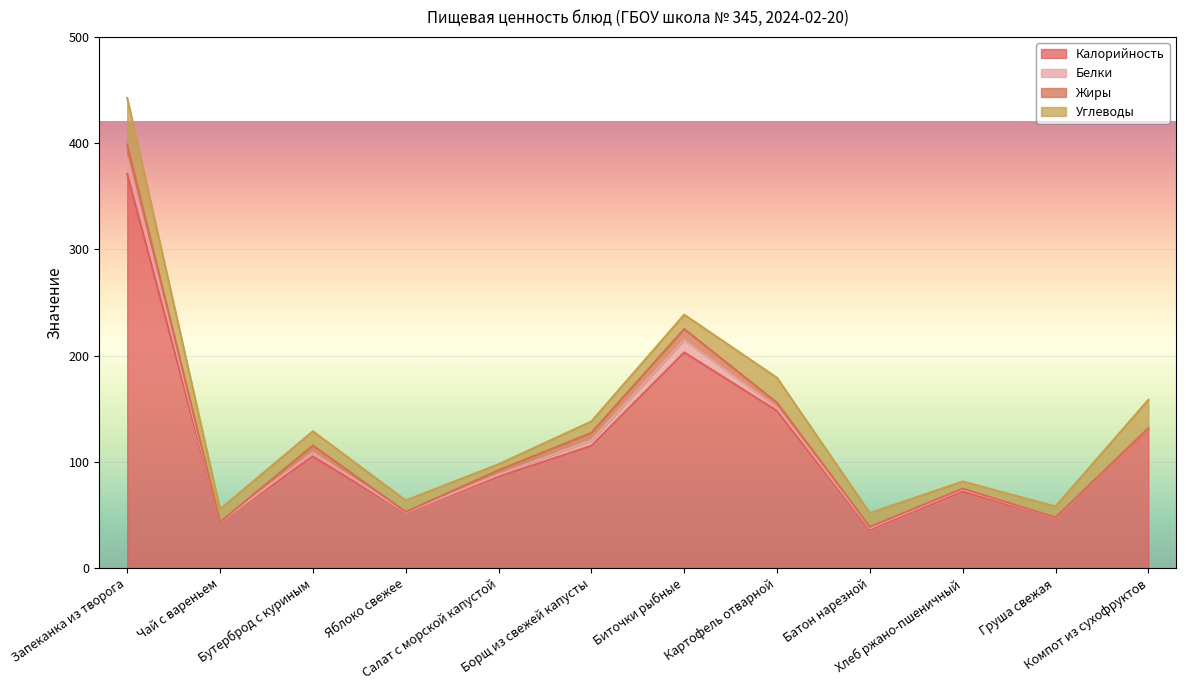

Reading left to right, what are all the values shown in this chart?

Калорийность: Запеканка из творога=371.0	Чай с вареньем=43.0	Бутерброд с куриным=105.0	Яблоко свежее=52.0	Салат с морской капустой=86.0	Борщ из свежей капусты=115.0	Биточки рыбные=203.0	Картофель отварной=148.0	Батон нарезной=36.0	Хлеб ржано-пшеничный=72.0	Груша свежая=47.0	Компот из сухофруктов=131.0
Белки: Запеканка из творога=15.2	Чай с вареньем=0.2	Бутерброд с куриным=3.6	Яблоко свежее=0.4	Салат с морской капустой=1.9	Борщ из свежей капусты=5.3	Биточки рыбные=11.7	Картофель отварной=2.9	Батон нарезной=1.6	Хлеб ржано-пшеничный=2.0	Груша свежая=0.4	Компот из сухофруктов=0.6
Жиры: Запеканка из творога=12.4	Чай с вареньем=0.1	Бутерброд с куриным=6.8	Яблоко свежее=0.4	Салат с морской капустой=4.2	Борщ из свежей капусты=7.0	Биточки рыбные=10.3	Картофель отварной=4.7	Батон нарезной=1.2	Хлеб ржано-пшеничный=0.8	Груша свежая=0.3	Компот из сухофруктов=0.1
Углеводы: Запеканка из творога=43.9	Чай с вареньем=12.1	Бутерброд с куриным=13.4	Яблоко свежее=10.8	Салат с морской капустой=5.6	Борщ из свежей капусты=10.7	Биточки рыбные=13.5	Картофель отварной=23.5	Батон нарезной=13.0	Хлеб ржано-пшеничный=6.7	Груша свежая=10.3	Компот из сухофруктов=26.7